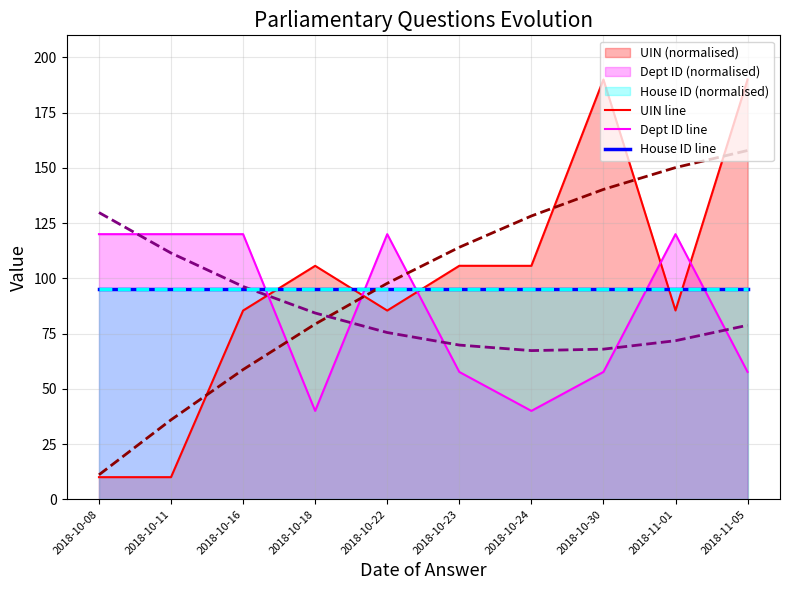

In Dept ID line, how many points are higher than both neighbors (excluding endpoints)?

2